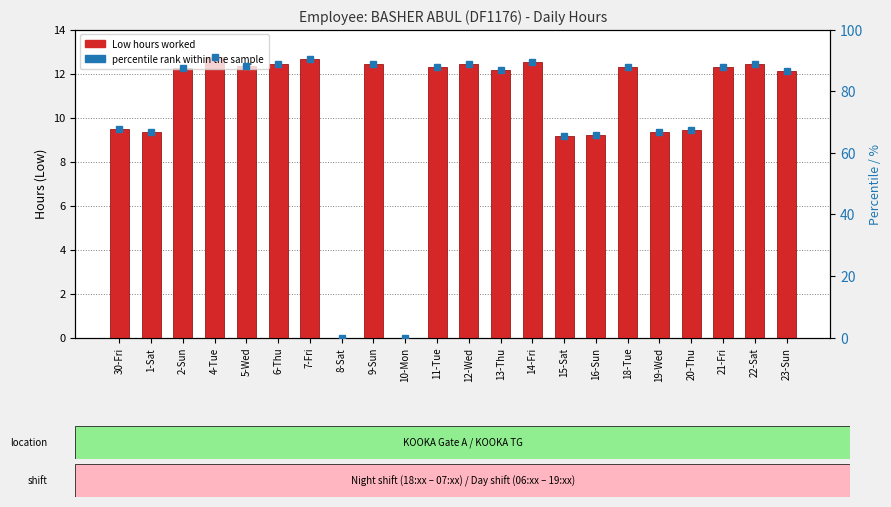

At which label does percentile rank within the sample reach its peak?

4-Tue